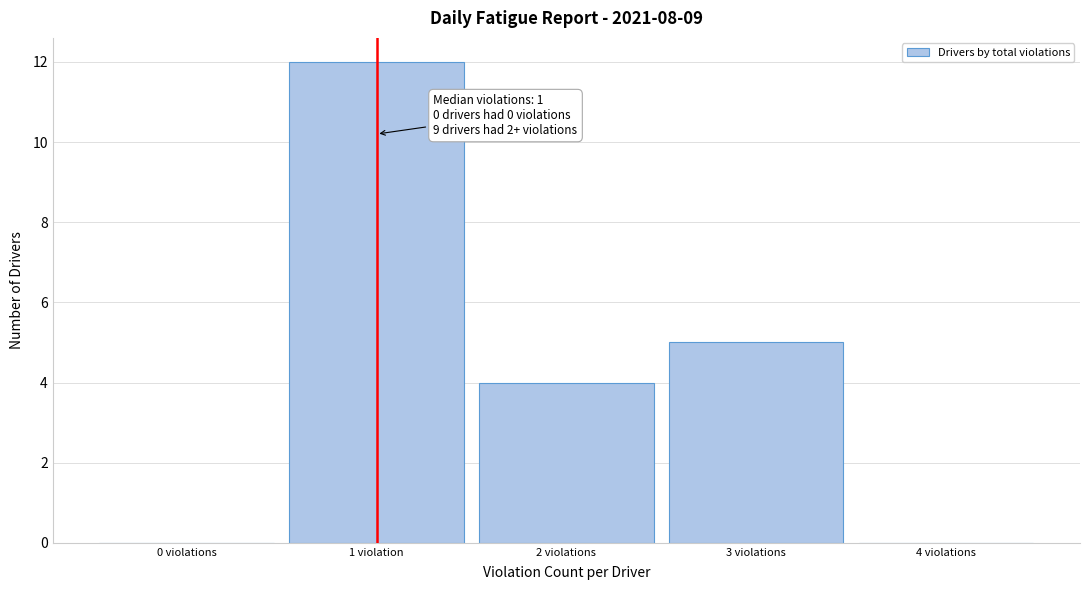

Reading left to right, extract all data points from this chart.

0 violations=0	1 violation=12	2 violations=4	3 violations=5	4 violations=0